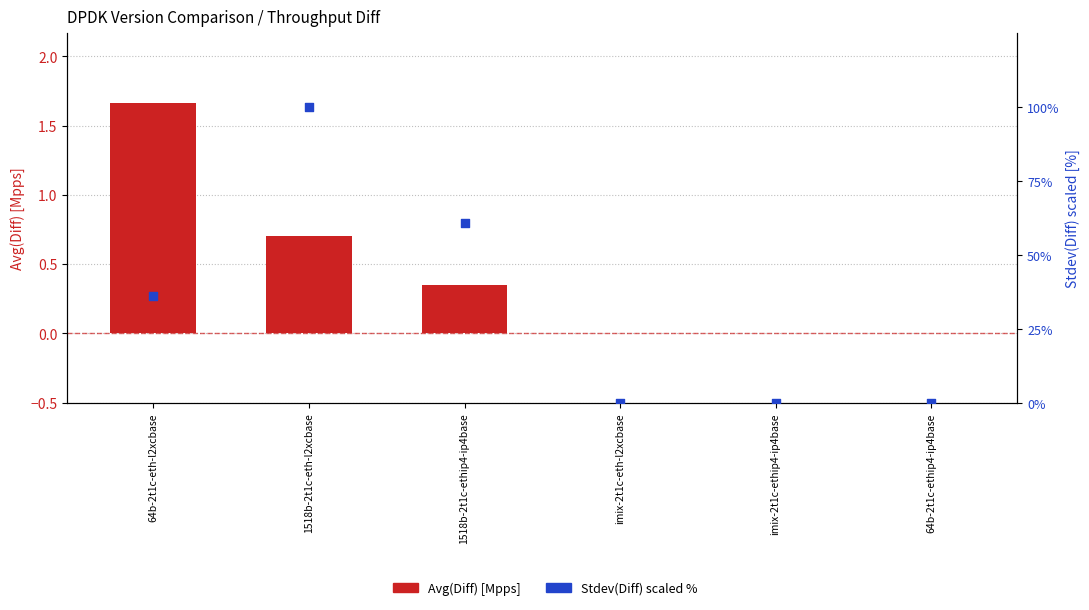

What are all the series names shown in the legend?

Avg(Diff), Stdev(Diff) scaled %